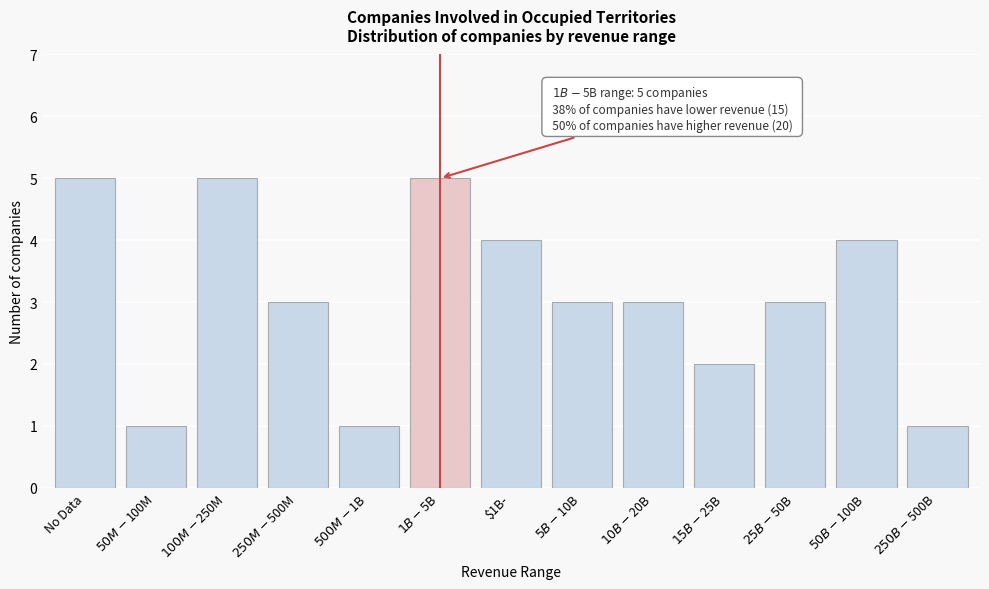

Reading left to right, extract all data points from this chart.

5	1	5	3	1	5	4	3	3	2	3	4	1